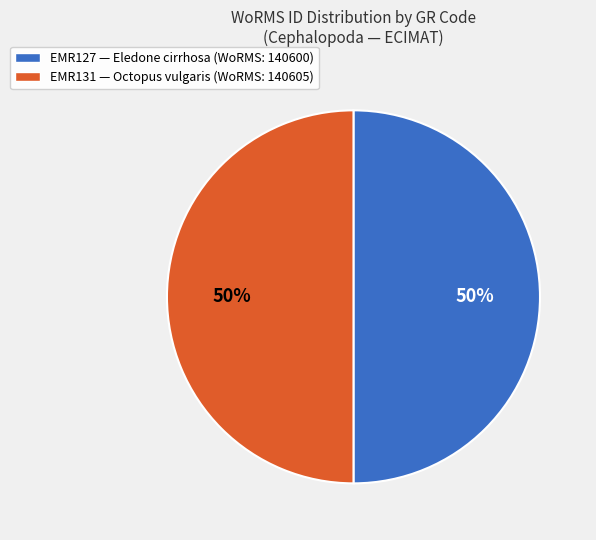

Do EMR127 — Eledone cirrhosa (WoRMS: 140600) and EMR131 — Octopus vulgaris (WoRMS: 140605) together represent more than half of the pie?

Yes